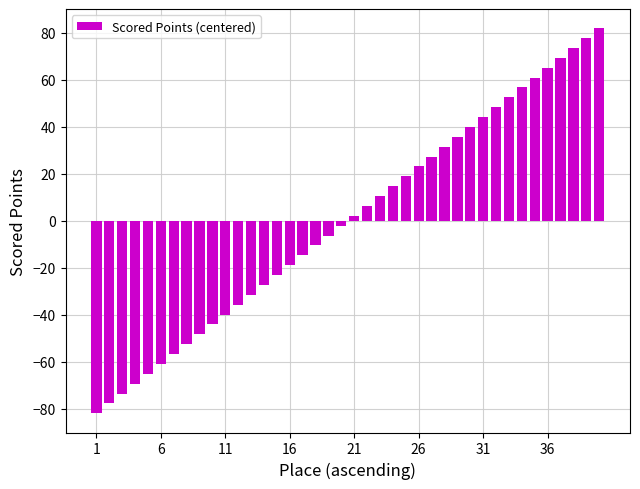

What is the difference between the maximum and minimum values?

163.6